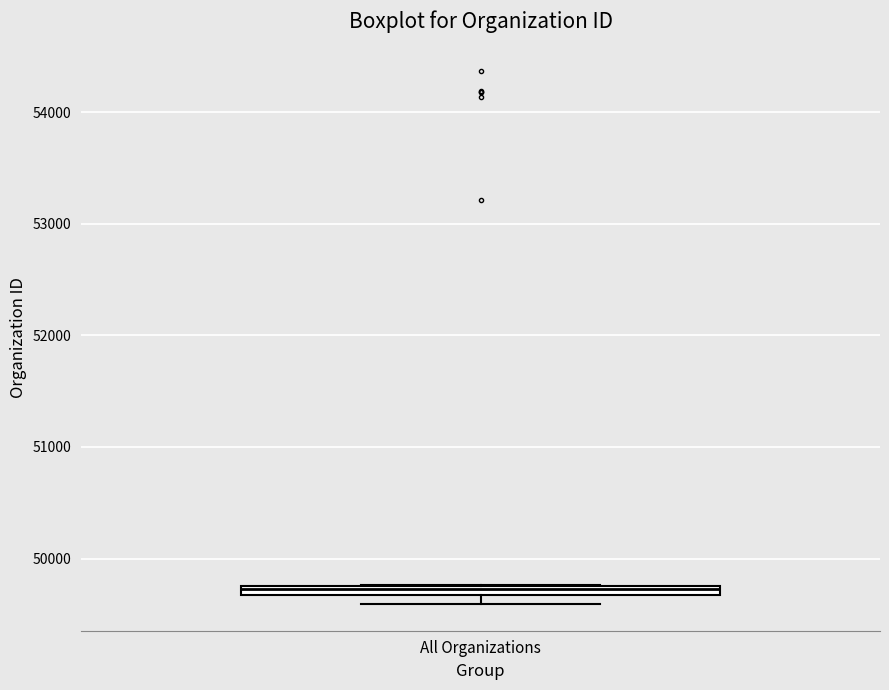

Where is the upper edge of the box for All Organizations on the y-axis? The values are not printed on the chart, so give them approximately, as read against the axis.

49800